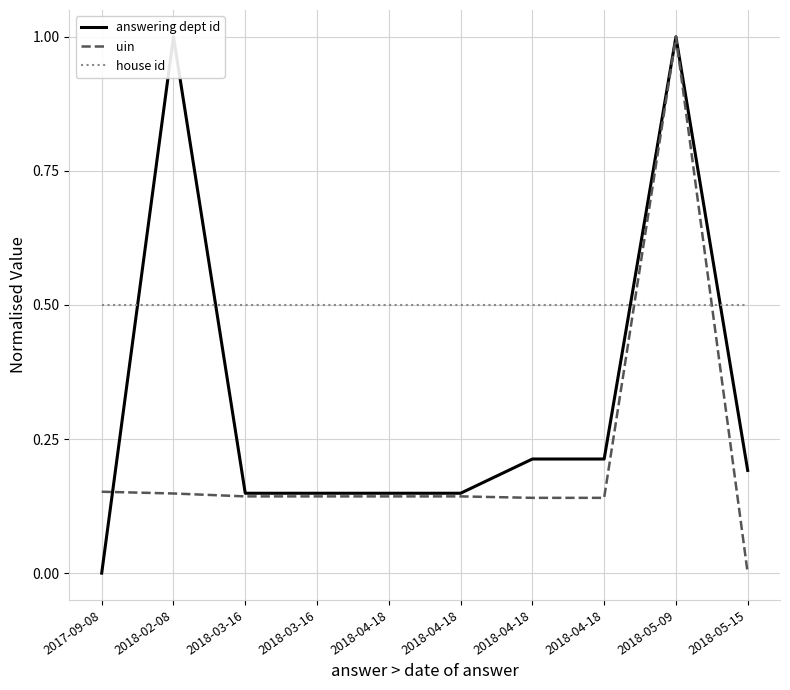

List the series in order of their peak value, highest first.

answering dept id, uin, house id